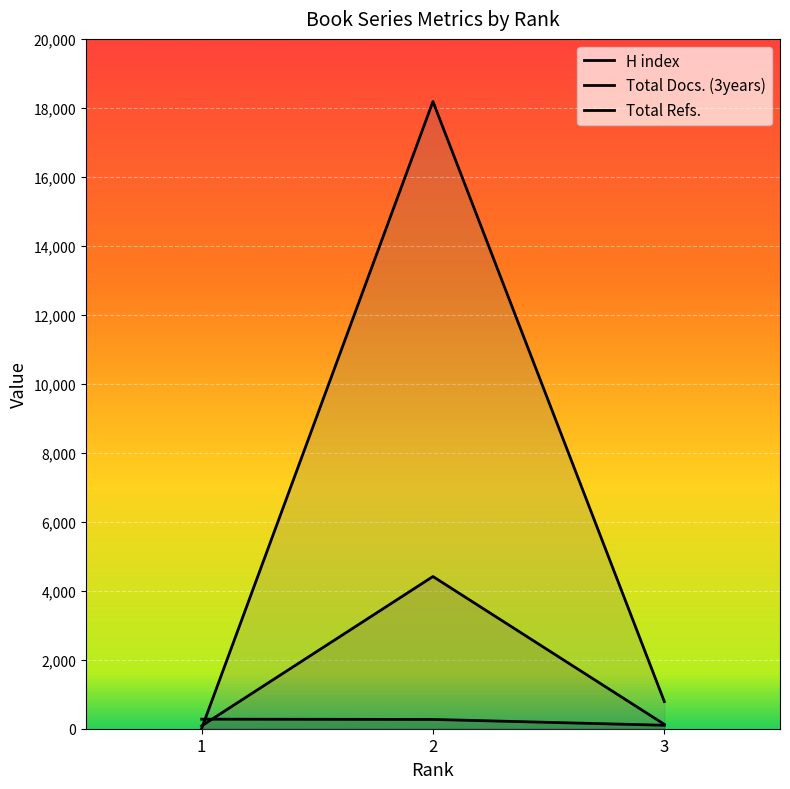

What is the total value across all series at 3?

1016